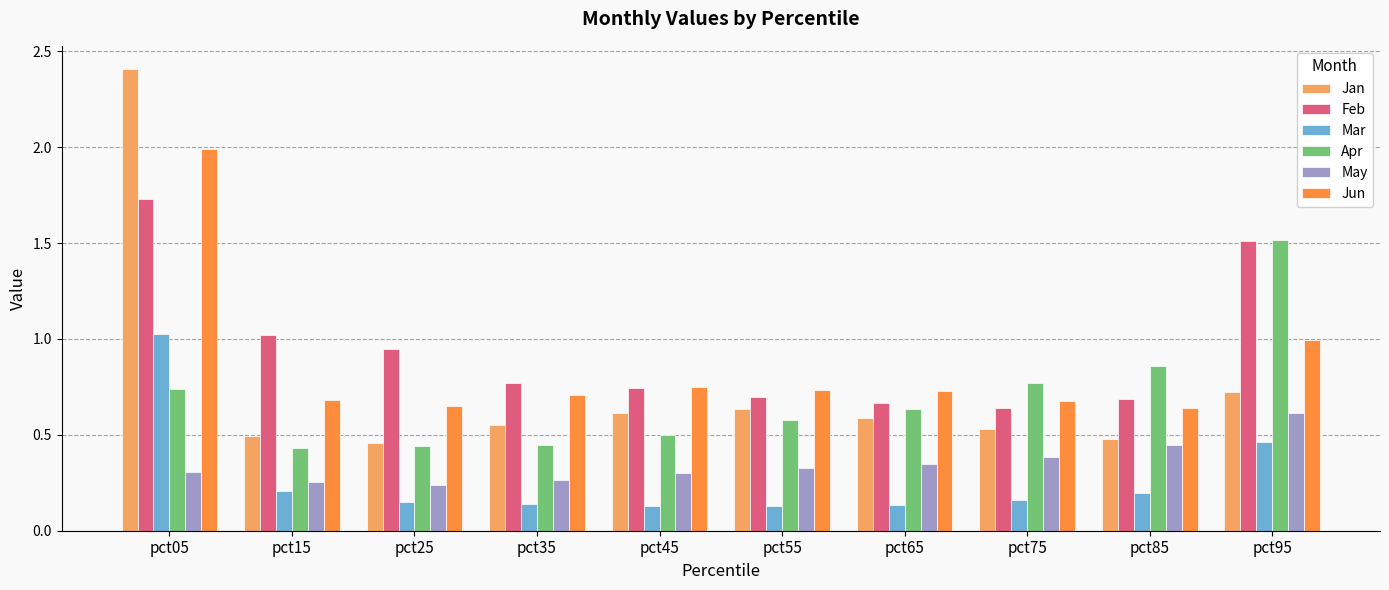

At which category does the chart reach its peak across all series?

pct05